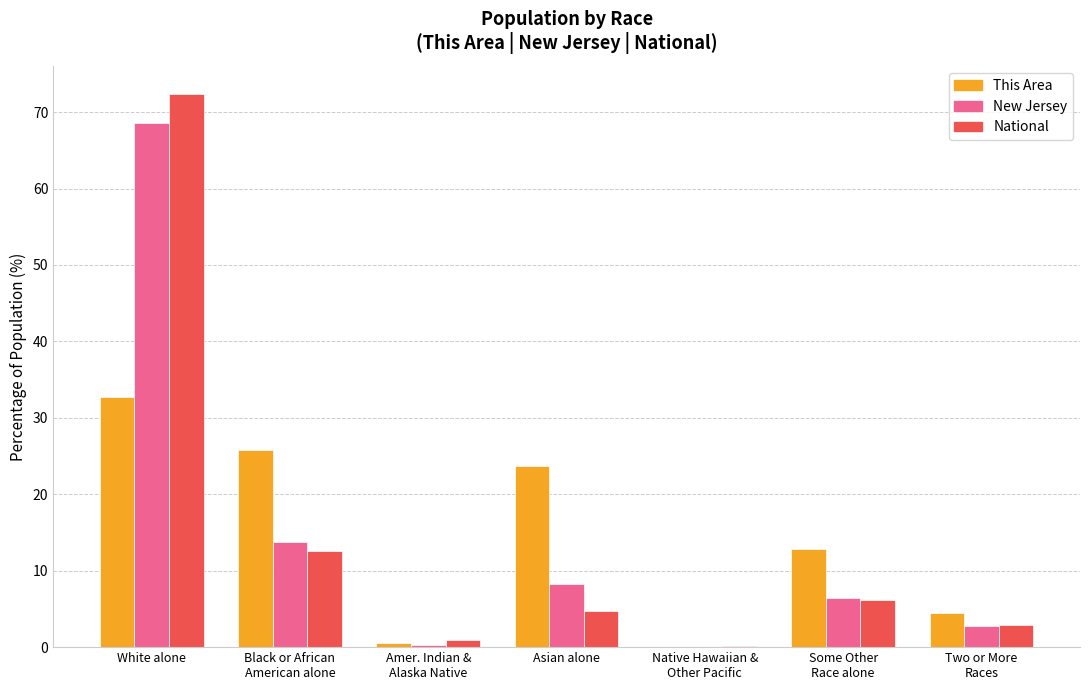

What is the sum of the This Area values at Native Hawaiian &
Other Pacific and Black or African
American alone?

25.9